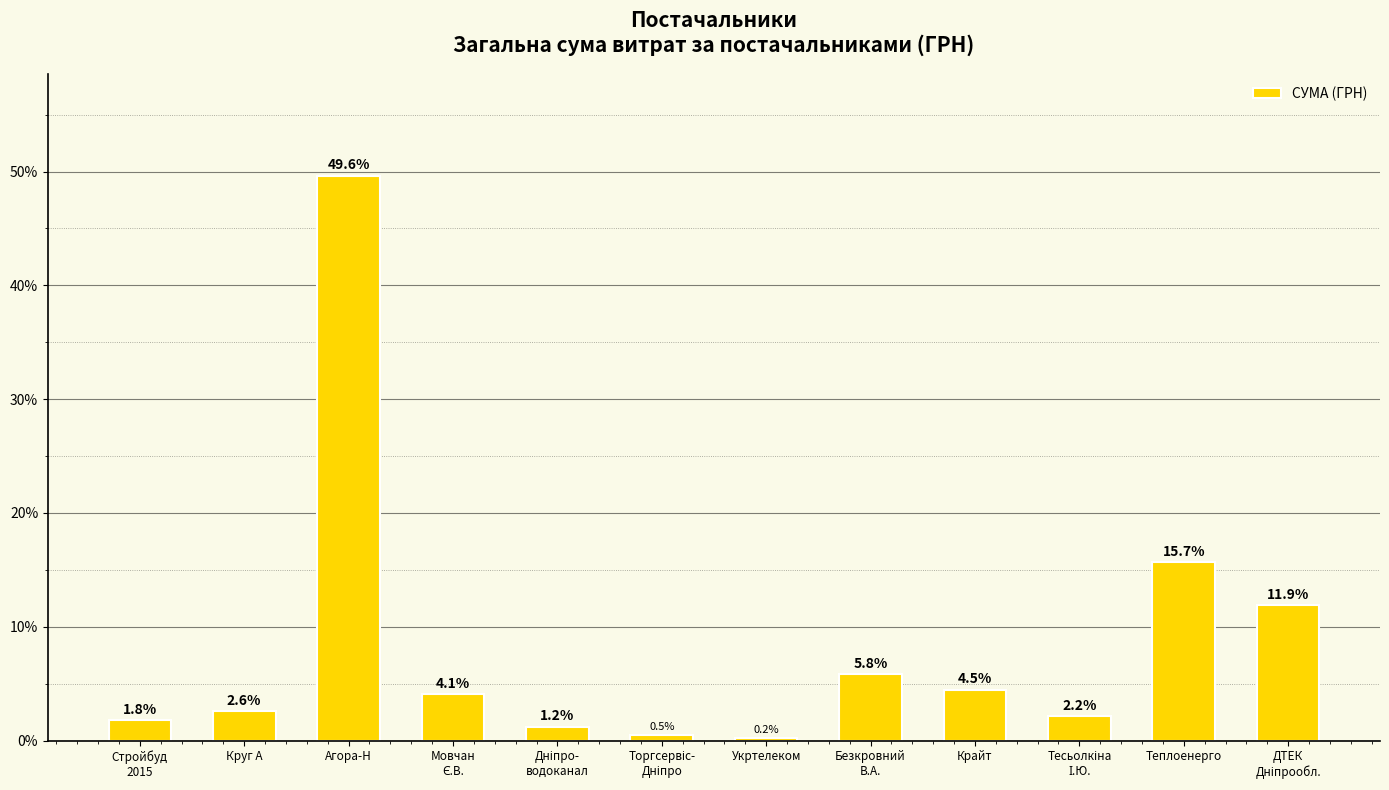

At which label is the value closest to 24?

Теплоенерго